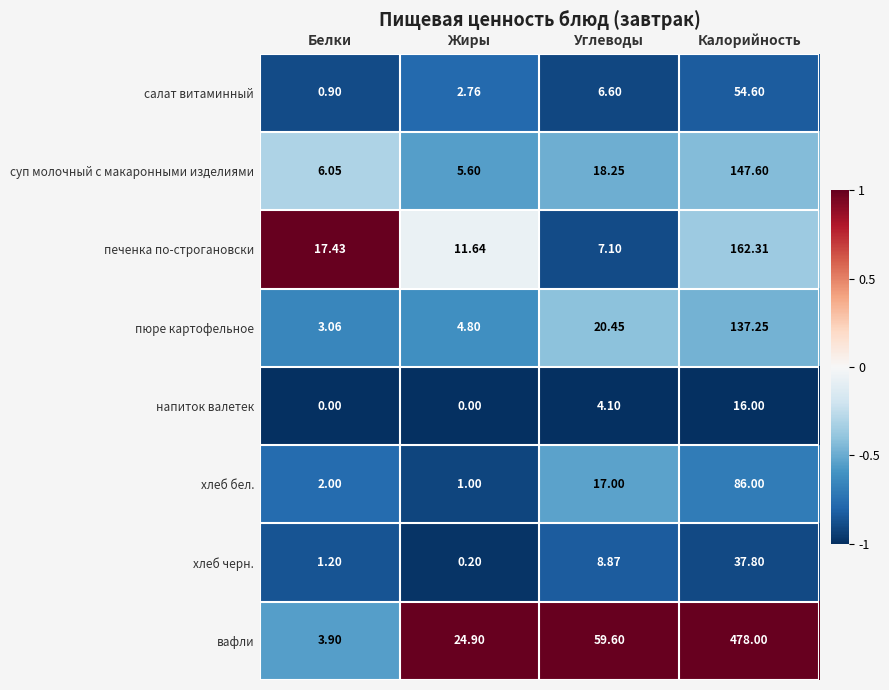

Count the number of data series in this chart.

8